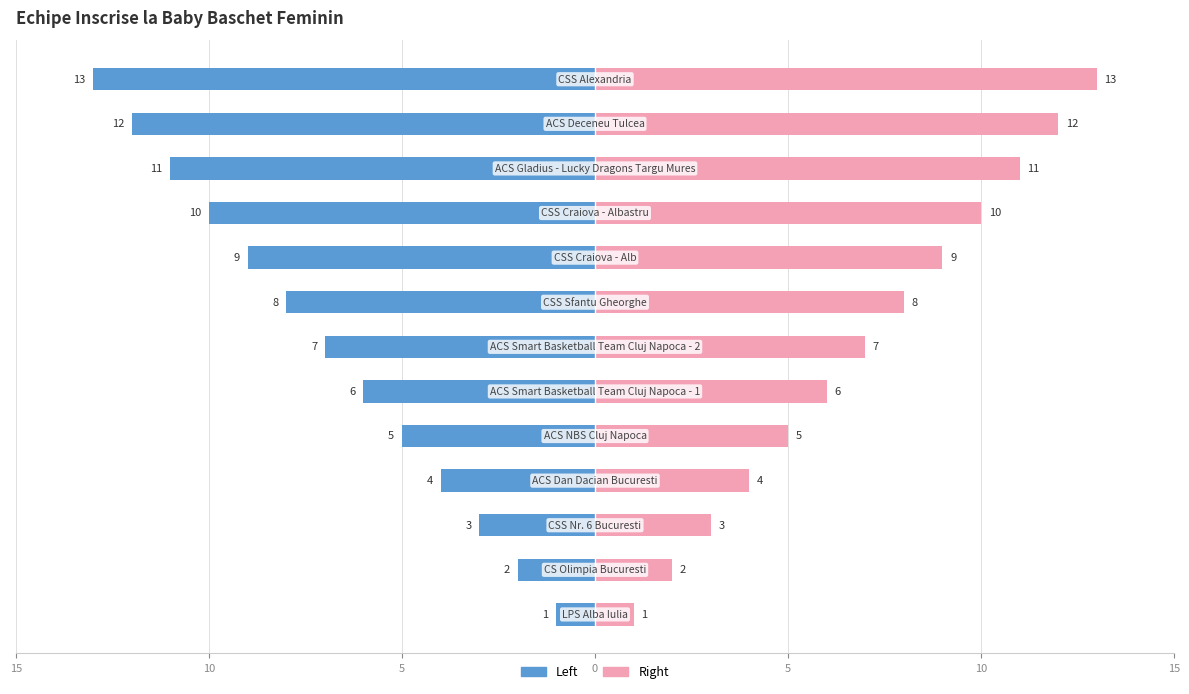

What is the average value of the Team Number (Left) series?

-7